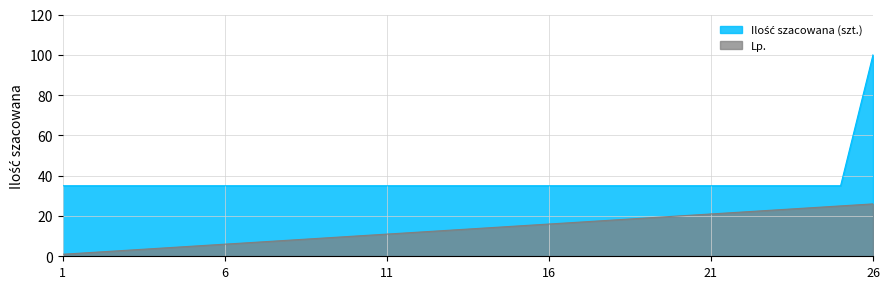

What is the average value of the Ilość szacowana (szt.) series?

38